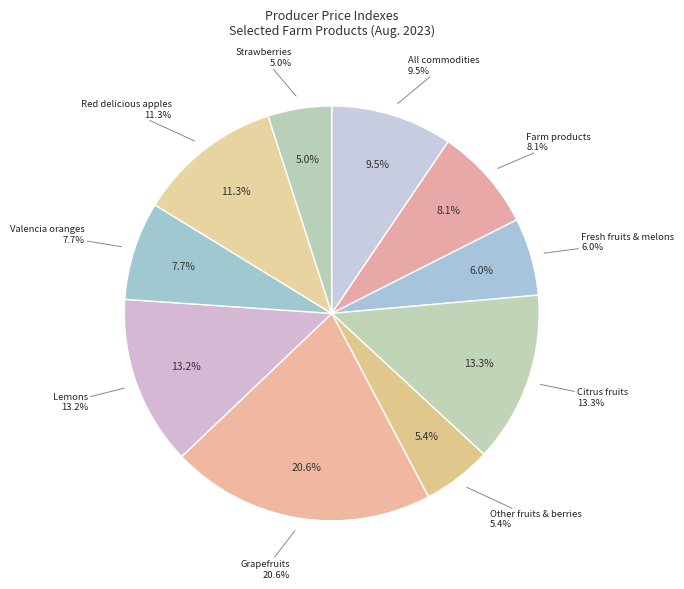

Does Dry vegetables and nuts represent more than half of the total?

No